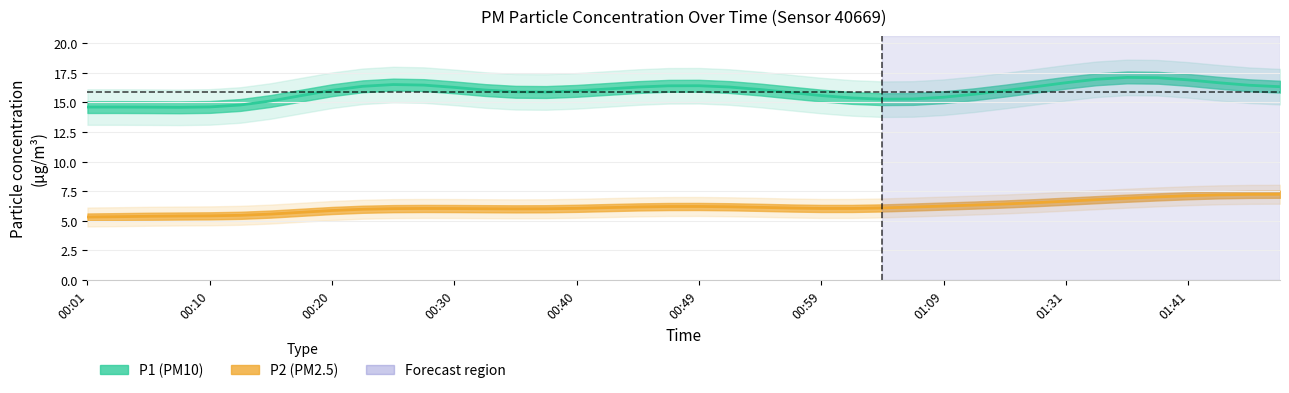

List the series in order of their overall mean, highest first.

P1, P2